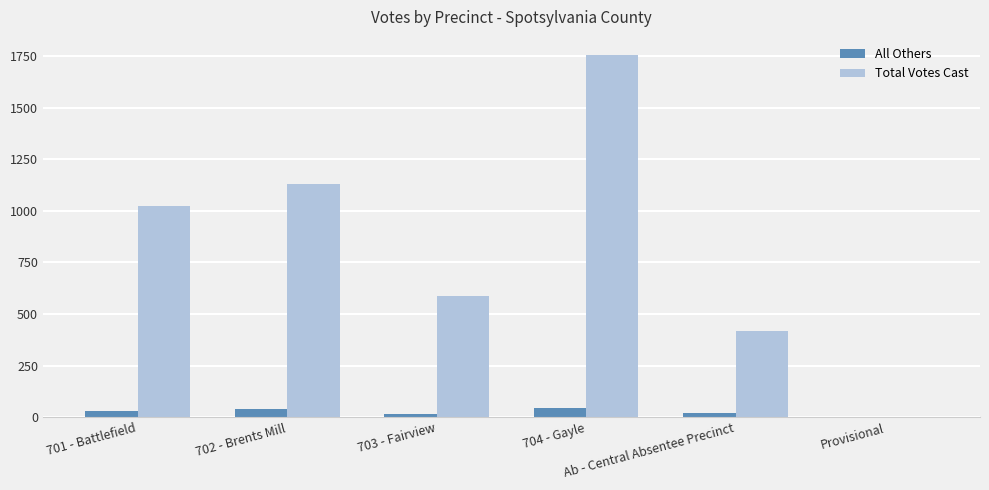

The value of All Others at Provisional is 1. True or false?

True